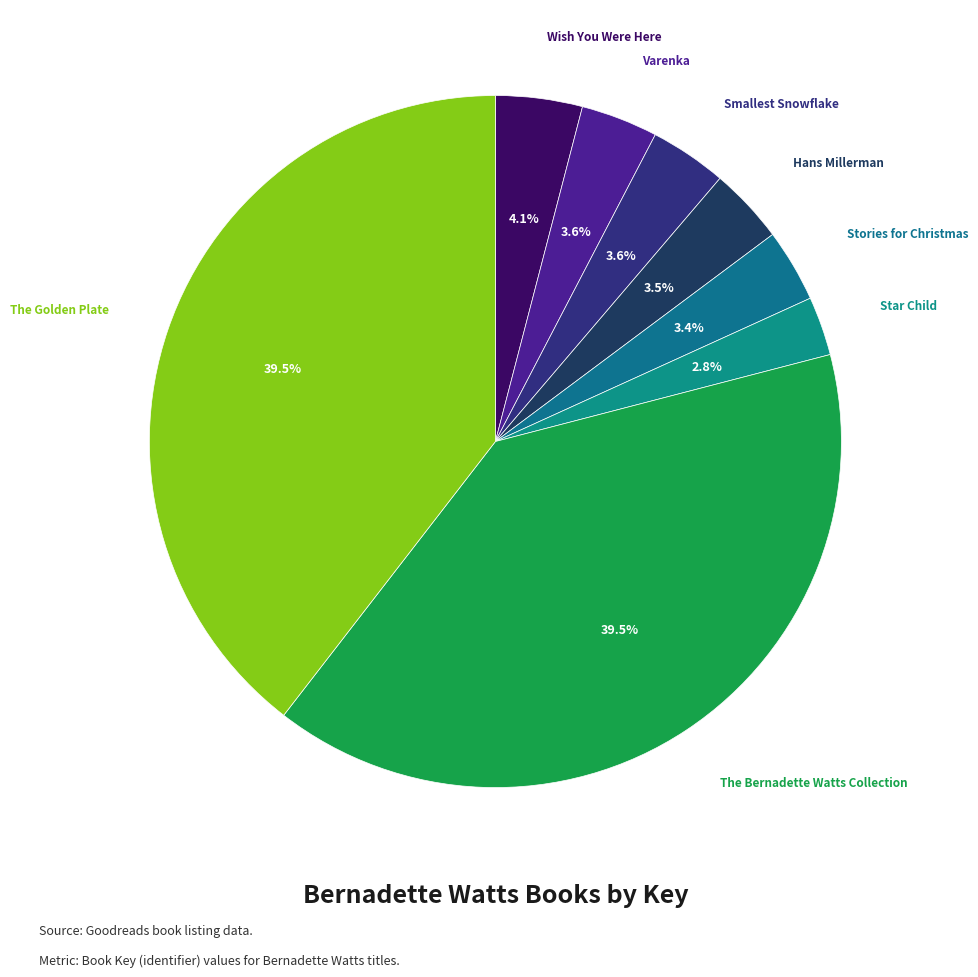

How many slices are in this pie chart?

8